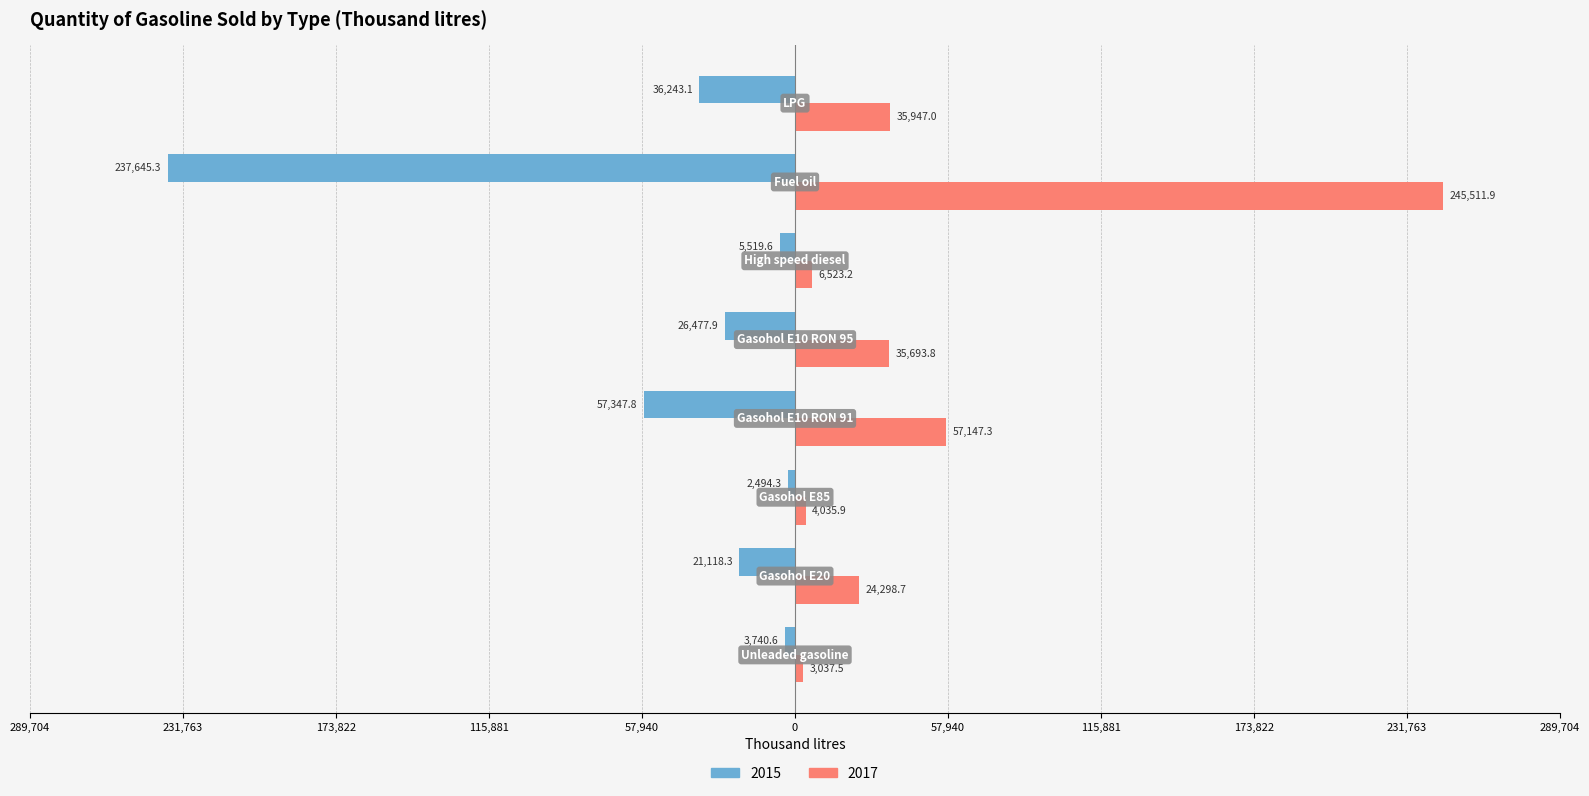

Reading left to right, what are all the values shown in this chart?

2015: Unleaded gasoline=-3740.6	Gasohol E20=-21118.3	Gasohol E85=-2494.3	Gasohol E10 RON 91=-57347.8	Gasohol E10 RON 95=-26477.9	High speed diesel=-5519.6	Fuel oil=-237645.3	LPG=-36243.1
2017: Unleaded gasoline=3037.5	Gasohol E20=24298.7	Gasohol E85=4035.9	Gasohol E10 RON 91=57147.3	Gasohol E10 RON 95=35693.8	High speed diesel=6523.2	Fuel oil=245511.9	LPG=35947.0